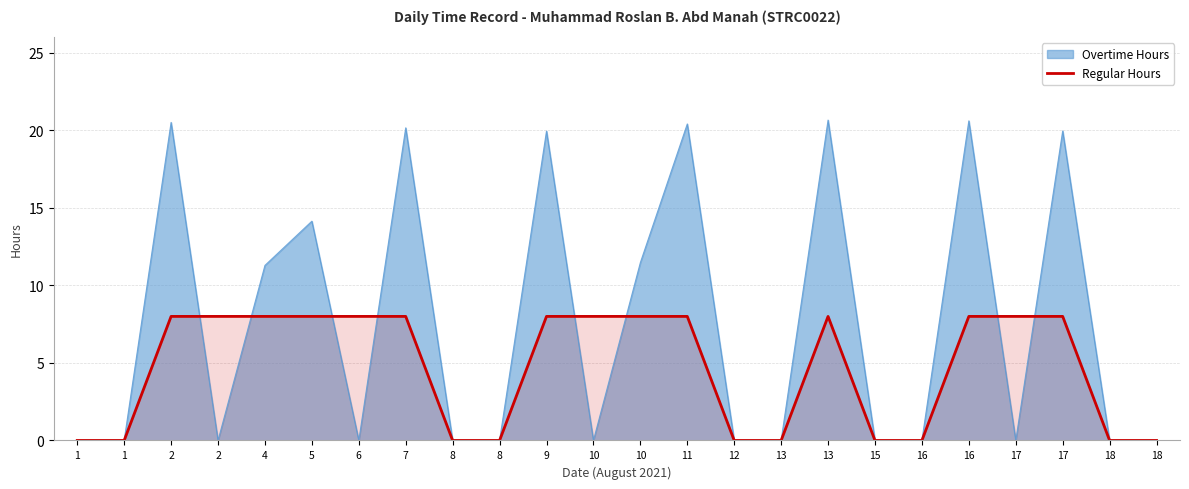

True or false: there are more than 1 points higher than both neighbors.

False